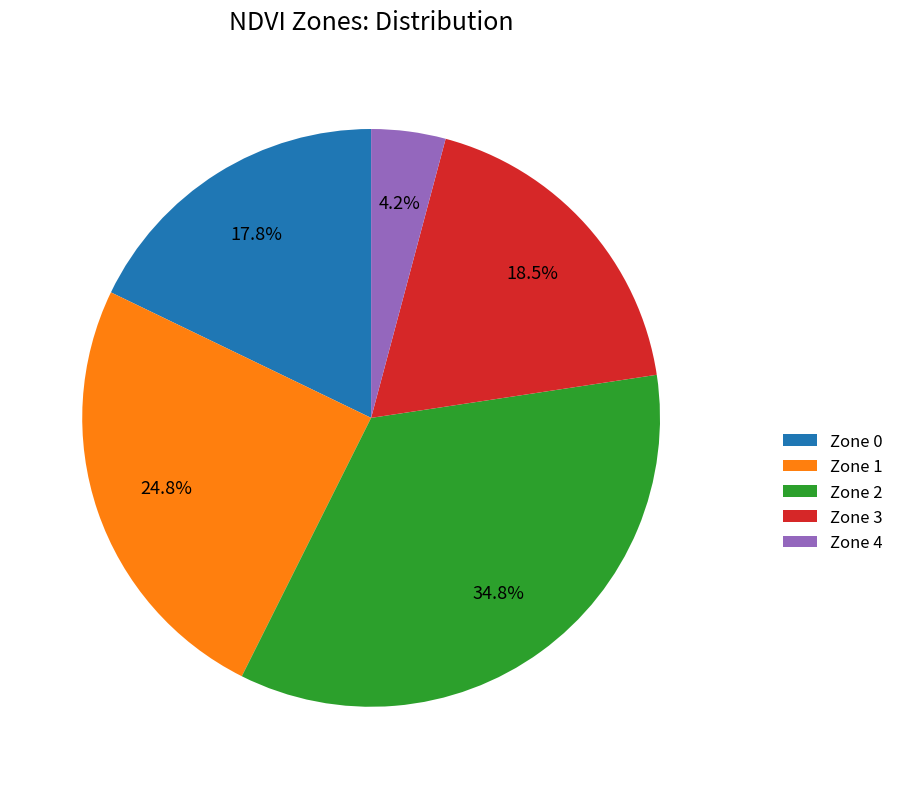

To the nearest percent, what is the average slice percentage?

20%